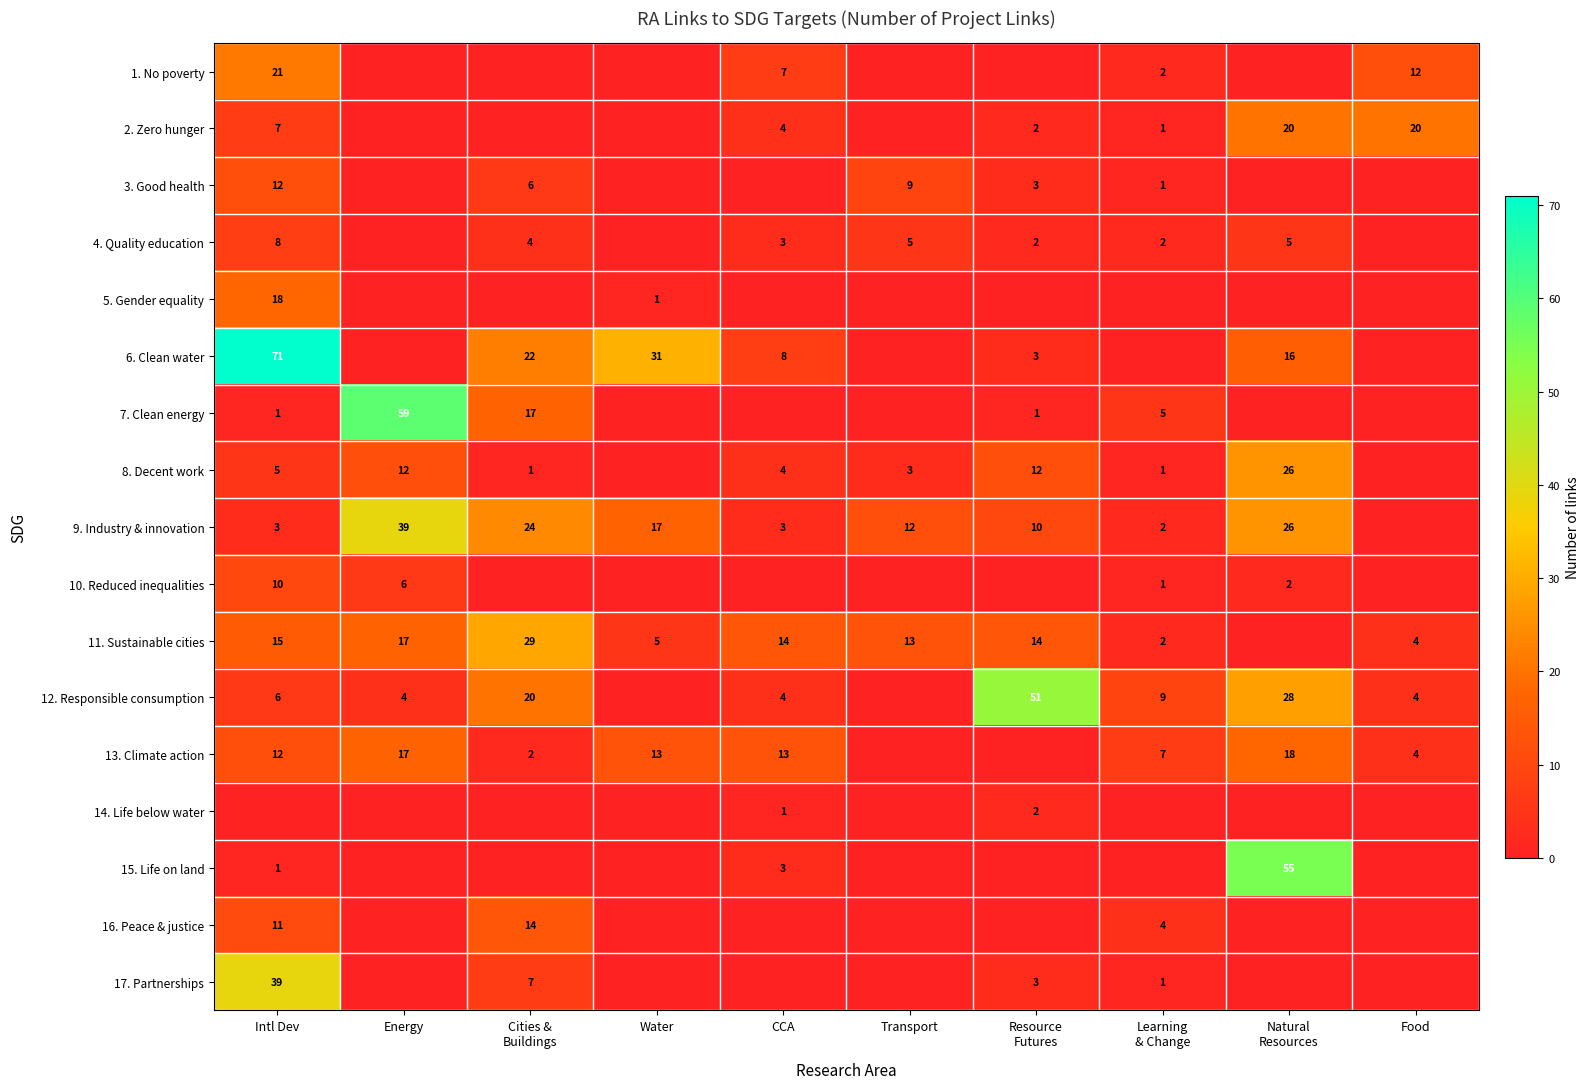

Which has a higher value, CCA or Transport?

CCA